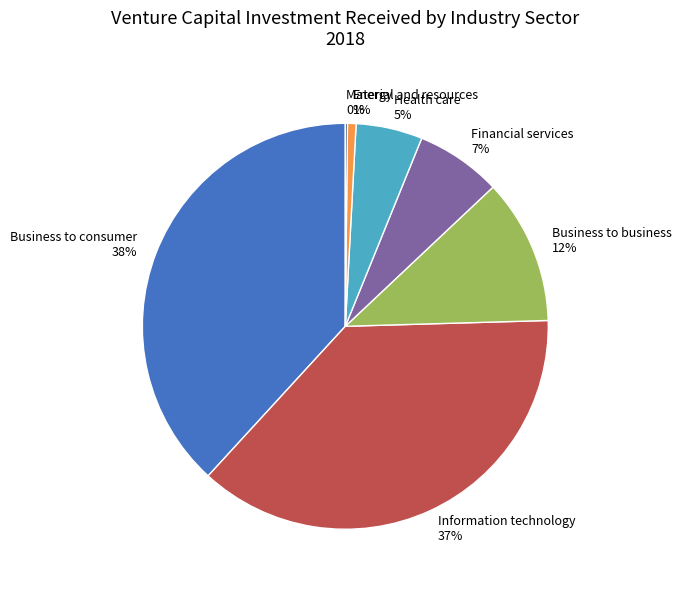

Does Business to consumer account for over 50% of the chart?

No